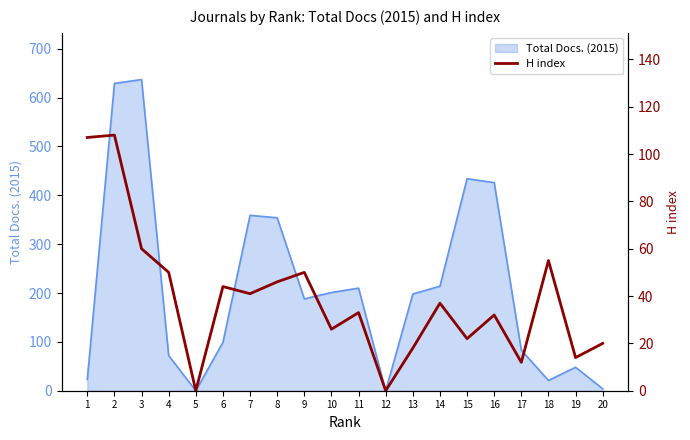

Is it true that Total Docs. (2015) equals 48 at 19?

True